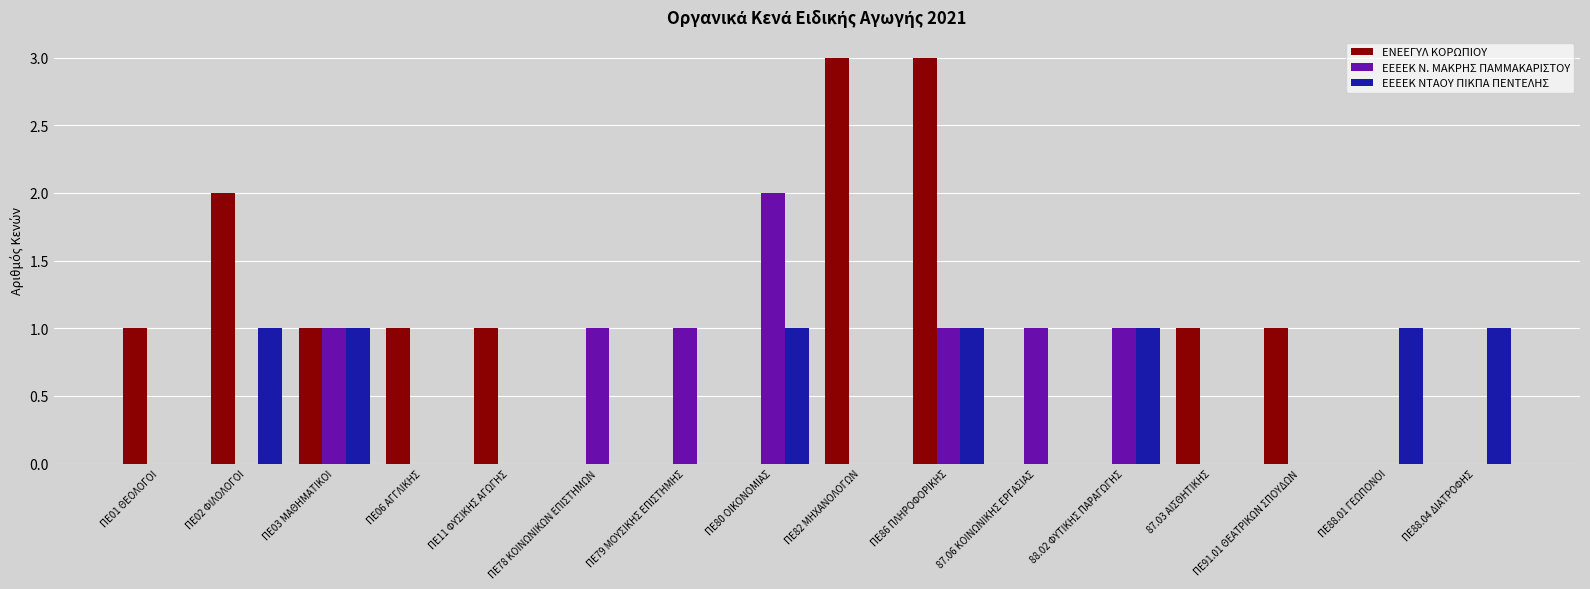

The value of ΕΕΕΕΚ Ν. ΜΑΚΡΗΣ ΠΑΜΜΑΚΑΡΙΣΤΟΥ at 88.02 ΦΥΤΙΚΗΣ ΠΑΡΑΓΩΓΗΣ is 0. True or false?

False